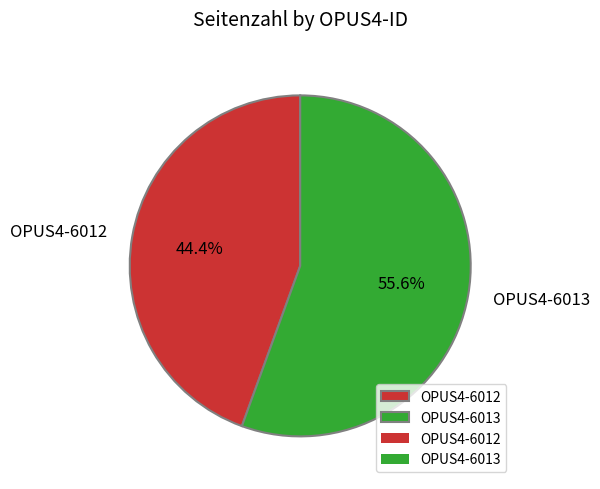

What percentage is NOT represented by OPUS4-6013?

44.4%